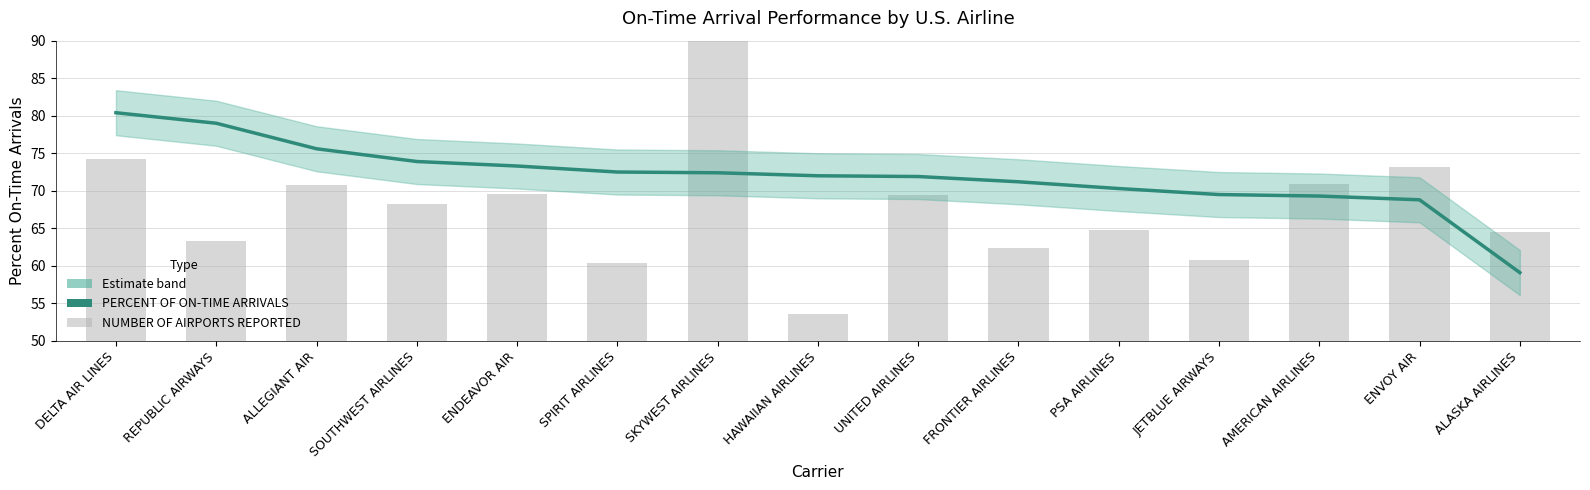

Rank the series by their average value, from lowest to highest.

NUMBER OF AIRPORTS REPORTED, PERCENT OF ON-TIME ARRIVALS